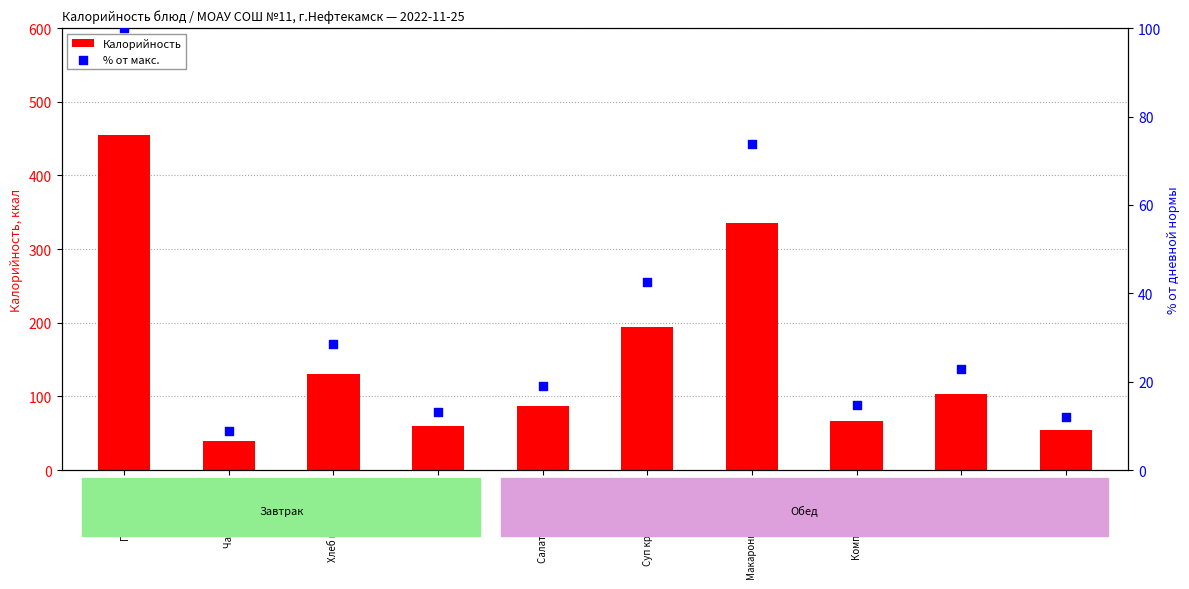

Which series contains the highest Y value?

Калорийность